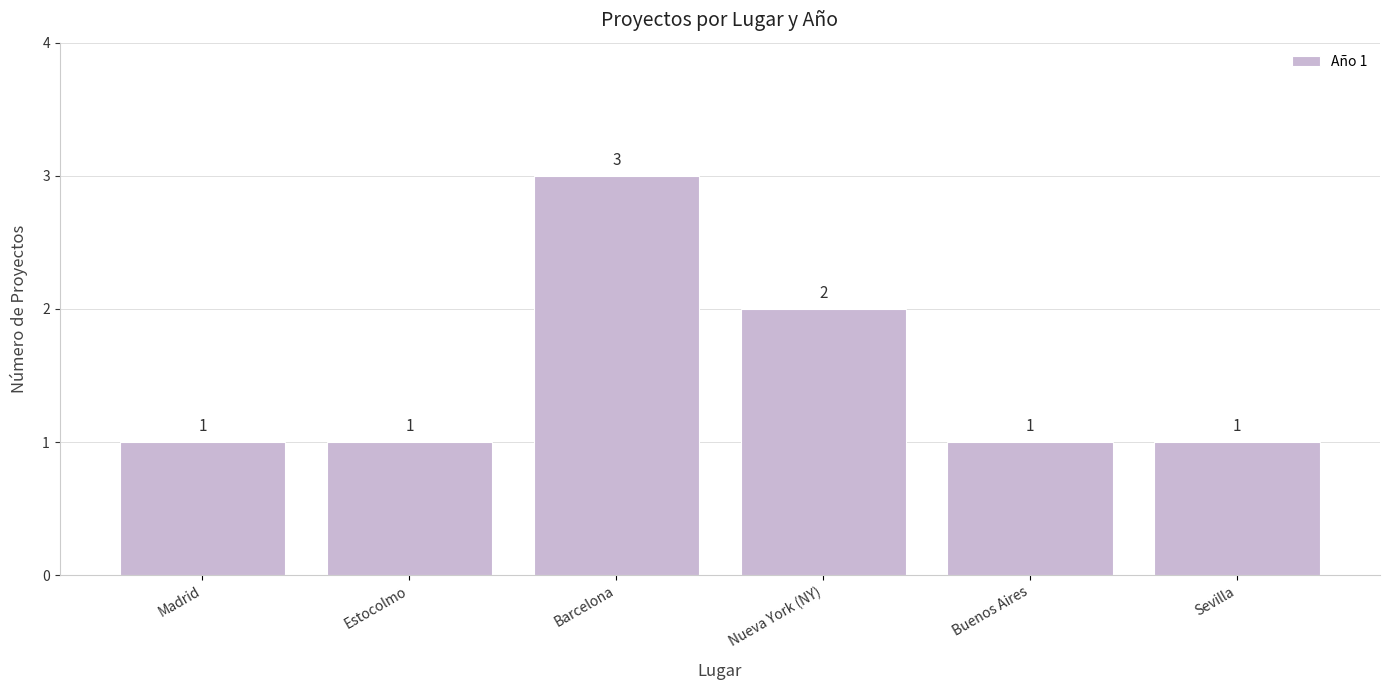

What is the change in value from Nueva York (NY) to Buenos Aires?

-1